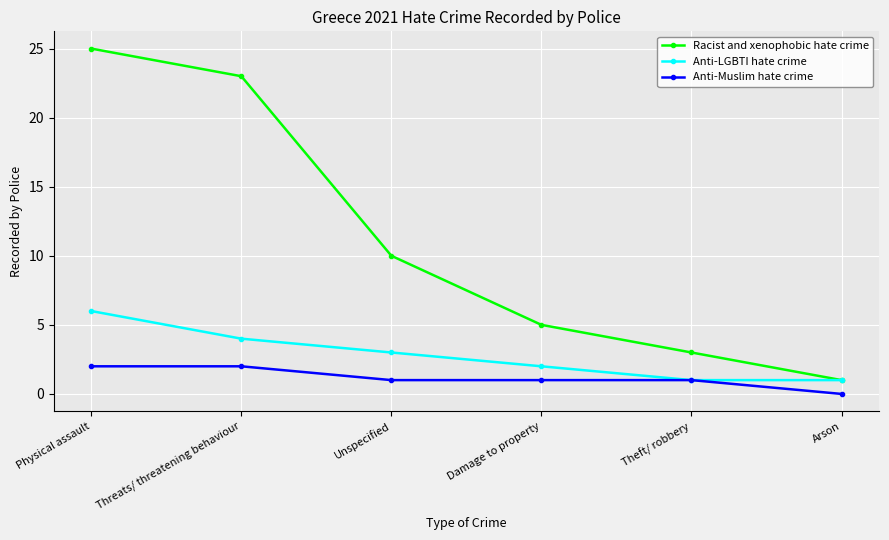

Is the value of Anti-Muslim hate crime at Threats/ threatening behaviour greater than the value of Anti-LGBTI hate crime at Arson?

Yes